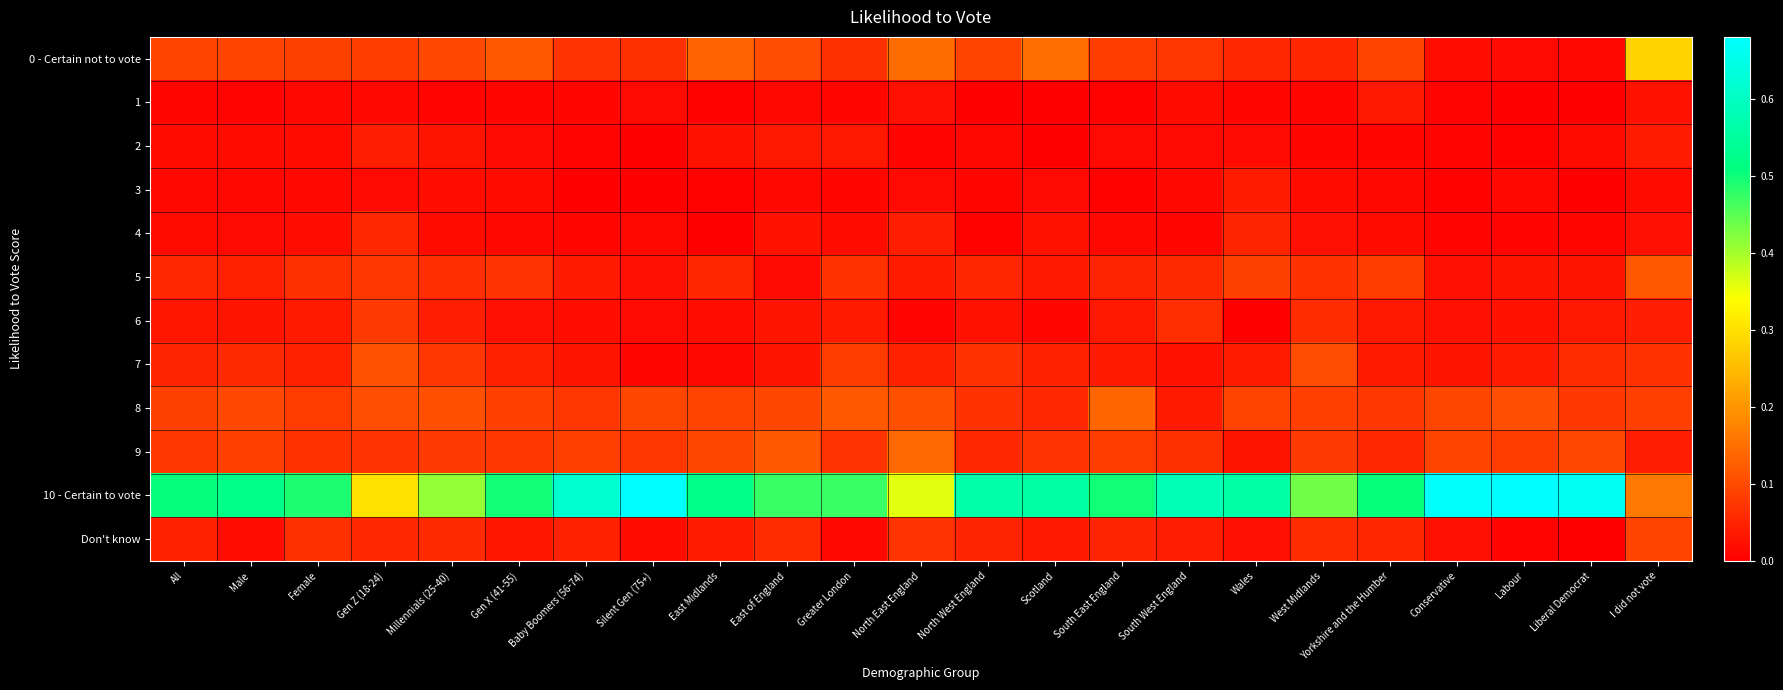

Reading left to right, transcribe all the data shown in this chart.

0 - Certain not to vote: All=0.1	Male=0.1	Female=0.1	Gen Z (18-24)=0.1	Millennials (25-40)=0.1	Gen X (41-55)=0.1	Baby Boomers (56-74)=0.1	Silent Gen (75+)=0.1	East Midlands=0.1	East of England=0.1	Greater London=0.1	North East England=0.1	North West England=0.1	Scotland=0.1	South East England=0.1	South West England=0.1	Wales=0.1	West Midlands=0.1	Yorkshire and the Humber=0.1	Conservative=0.0	Labour=0.0	Liberal Democrat=0.0	I did not vote=0.3
1: All=0.0	Male=0.0	Female=0.0	Gen Z (18-24)=0.0	Millennials (25-40)=0.0	Gen X (41-55)=0.0	Baby Boomers (56-74)=0.0	Silent Gen (75+)=0.0	East Midlands=0.0	East of England=0.0	Greater London=0.0	North East England=0.0	North West England=0.0	Scotland=0.0	South East England=0.0	South West England=0.0	Wales=0.0	West Midlands=0.0	Yorkshire and the Humber=0.0	Conservative=0.0	Labour=0.0	Liberal Democrat=0.0	I did not vote=0.0
2: All=0.0	Male=0.0	Female=0.0	Gen Z (18-24)=0.0	Millennials (25-40)=0.0	Gen X (41-55)=0.0	Baby Boomers (56-74)=0.0	Silent Gen (75+)=0.0	East Midlands=0.0	East of England=0.0	Greater London=0.0	North East England=0.0	North West England=0.0	Scotland=0.0	South East England=0.0	South West England=0.0	Wales=0.0	West Midlands=0.0	Yorkshire and the Humber=0.0	Conservative=0.0	Labour=0.0	Liberal Democrat=0.0	I did not vote=0.0
3: All=0.0	Male=0.0	Female=0.0	Gen Z (18-24)=0.0	Millennials (25-40)=0.0	Gen X (41-55)=0.0	Baby Boomers (56-74)=0.0	Silent Gen (75+)=0.0	East Midlands=0.0	East of England=0.0	Greater London=0.0	North East England=0.0	North West England=0.0	Scotland=0.0	South East England=0.0	South West England=0.0	Wales=0.0	West Midlands=0.0	Yorkshire and the Humber=0.0	Conservative=0.0	Labour=0.0	Liberal Democrat=0.0	I did not vote=0.0
4: All=0.0	Male=0.0	Female=0.0	Gen Z (18-24)=0.1	Millennials (25-40)=0.0	Gen X (41-55)=0.0	Baby Boomers (56-74)=0.0	Silent Gen (75+)=0.0	East Midlands=0.0	East of England=0.0	Greater London=0.0	North East England=0.0	North West England=0.0	Scotland=0.0	South East England=0.0	South West England=0.0	Wales=0.0	West Midlands=0.0	Yorkshire and the Humber=0.0	Conservative=0.0	Labour=0.0	Liberal Democrat=0.0	I did not vote=0.0
5: All=0.1	Male=0.0	Female=0.1	Gen Z (18-24)=0.1	Millennials (25-40)=0.1	Gen X (41-55)=0.1	Baby Boomers (56-74)=0.0	Silent Gen (75+)=0.0	East Midlands=0.1	East of England=0.0	Greater London=0.1	North East England=0.0	North West England=0.1	Scotland=0.0	South East England=0.0	South West England=0.1	Wales=0.1	West Midlands=0.1	Yorkshire and the Humber=0.1	Conservative=0.0	Labour=0.0	Liberal Democrat=0.0	I did not vote=0.1
6: All=0.0	Male=0.0	Female=0.0	Gen Z (18-24)=0.1	Millennials (25-40)=0.0	Gen X (41-55)=0.0	Baby Boomers (56-74)=0.0	Silent Gen (75+)=0.0	East Midlands=0.0	East of England=0.0	Greater London=0.0	North East England=0.0	North West England=0.0	Scotland=0.0	South East England=0.0	South West England=0.1	Wales=0.0	West Midlands=0.1	Yorkshire and the Humber=0.0	Conservative=0.0	Labour=0.0	Liberal Democrat=0.0	I did not vote=0.0
7: All=0.1	Male=0.1	Female=0.0	Gen Z (18-24)=0.1	Millennials (25-40)=0.1	Gen X (41-55)=0.0	Baby Boomers (56-74)=0.0	Silent Gen (75+)=0.0	East Midlands=0.0	East of England=0.0	Greater London=0.1	North East England=0.0	North West England=0.1	Scotland=0.0	South East England=0.0	South West England=0.0	Wales=0.0	West Midlands=0.1	Yorkshire and the Humber=0.0	Conservative=0.0	Labour=0.0	Liberal Democrat=0.1	I did not vote=0.1
8: All=0.1	Male=0.1	Female=0.1	Gen Z (18-24)=0.1	Millennials (25-40)=0.1	Gen X (41-55)=0.1	Baby Boomers (56-74)=0.1	Silent Gen (75+)=0.1	East Midlands=0.1	East of England=0.1	Greater London=0.1	North East England=0.1	North West England=0.1	Scotland=0.1	South East England=0.1	South West England=0.0	Wales=0.1	West Midlands=0.1	Yorkshire and the Humber=0.1	Conservative=0.1	Labour=0.1	Liberal Democrat=0.1	I did not vote=0.1
9: All=0.1	Male=0.1	Female=0.1	Gen Z (18-24)=0.1	Millennials (25-40)=0.1	Gen X (41-55)=0.1	Baby Boomers (56-74)=0.1	Silent Gen (75+)=0.1	East Midlands=0.1	East of England=0.1	Greater London=0.1	North East England=0.1	North West England=0.1	Scotland=0.1	South East England=0.1	South West England=0.1	Wales=0.0	West Midlands=0.1	Yorkshire and the Humber=0.1	Conservative=0.1	Labour=0.1	Liberal Democrat=0.1	I did not vote=0.0
10 - Certain to vote: All=0.5	Male=0.5	Female=0.5	Gen Z (18-24)=0.3	Millennials (25-40)=0.4	Gen X (41-55)=0.5	Baby Boomers (56-74)=0.6	Silent Gen (75+)=0.7	East Midlands=0.5	East of England=0.5	Greater London=0.5	North East England=0.4	North West England=0.6	Scotland=0.6	South East England=0.5	South West England=0.6	Wales=0.6	West Midlands=0.4	Yorkshire and the Humber=0.5	Conservative=0.7	Labour=0.7	Liberal Democrat=0.7	I did not vote=0.2
Don't know: All=0.0	Male=0.0	Female=0.1	Gen Z (18-24)=0.1	Millennials (25-40)=0.1	Gen X (41-55)=0.0	Baby Boomers (56-74)=0.0	Silent Gen (75+)=0.0	East Midlands=0.0	East of England=0.1	Greater London=0.0	North East England=0.1	North West England=0.0	Scotland=0.0	South East England=0.0	South West England=0.0	Wales=0.0	West Midlands=0.1	Yorkshire and the Humber=0.1	Conservative=0.0	Labour=0.0	Liberal Democrat=0.0	I did not vote=0.1